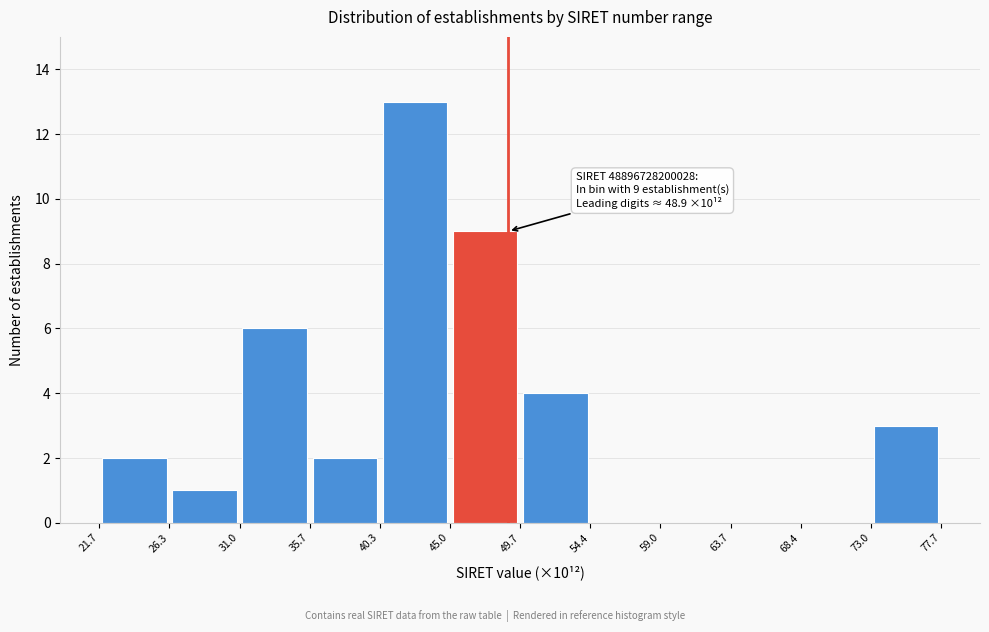

Which range on the x-axis has the tallest bar?

40.3 to 45.0